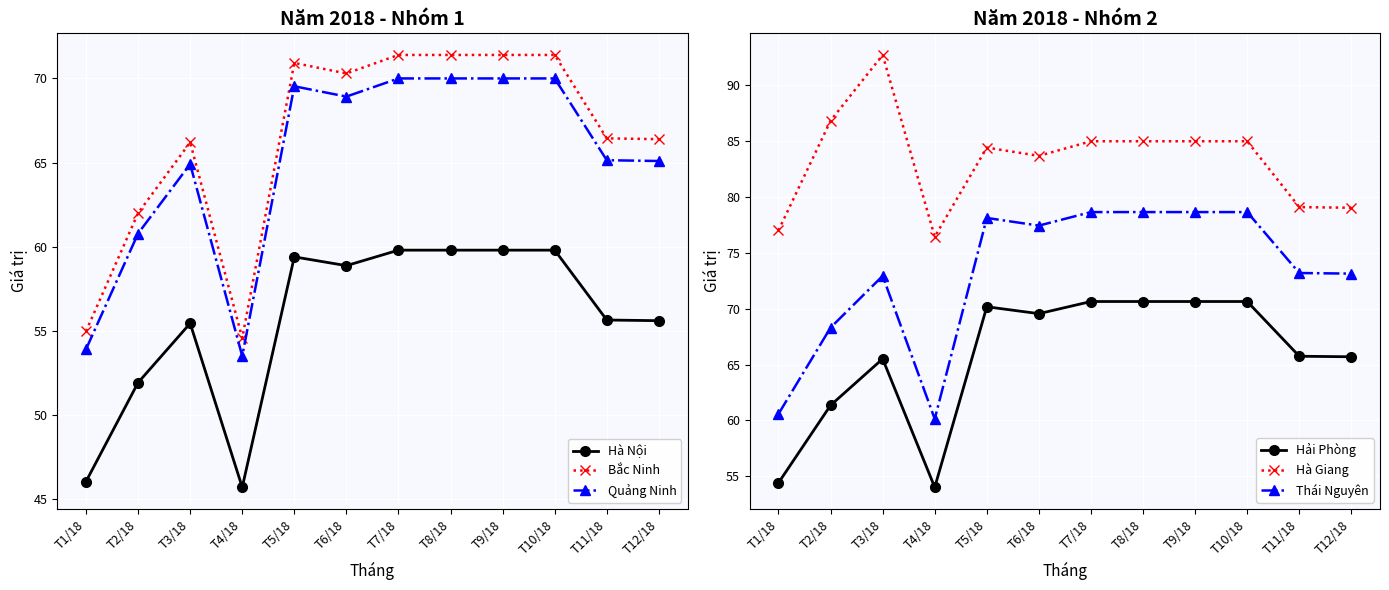

At how many categories does at least one series exceed 65?

12